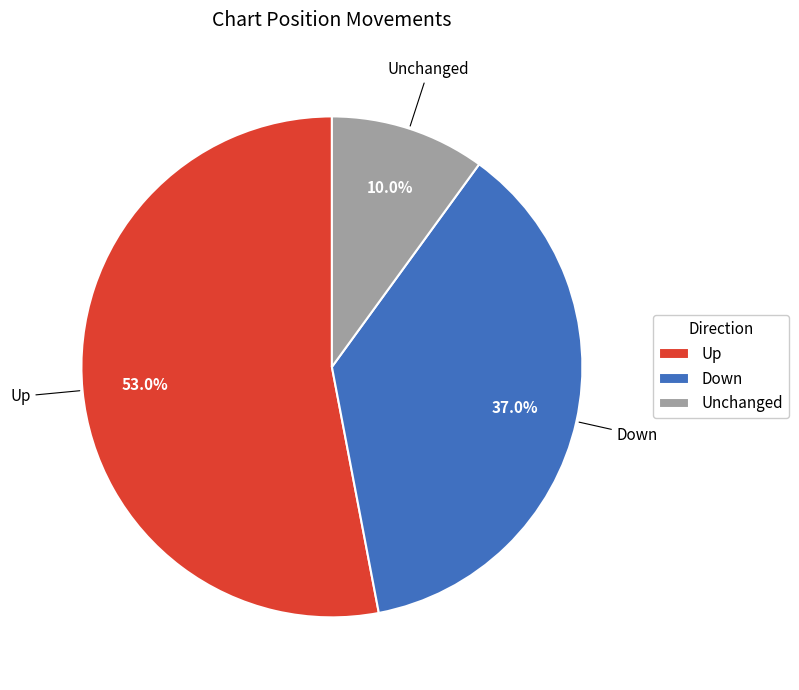

Which slice is the largest?

Up